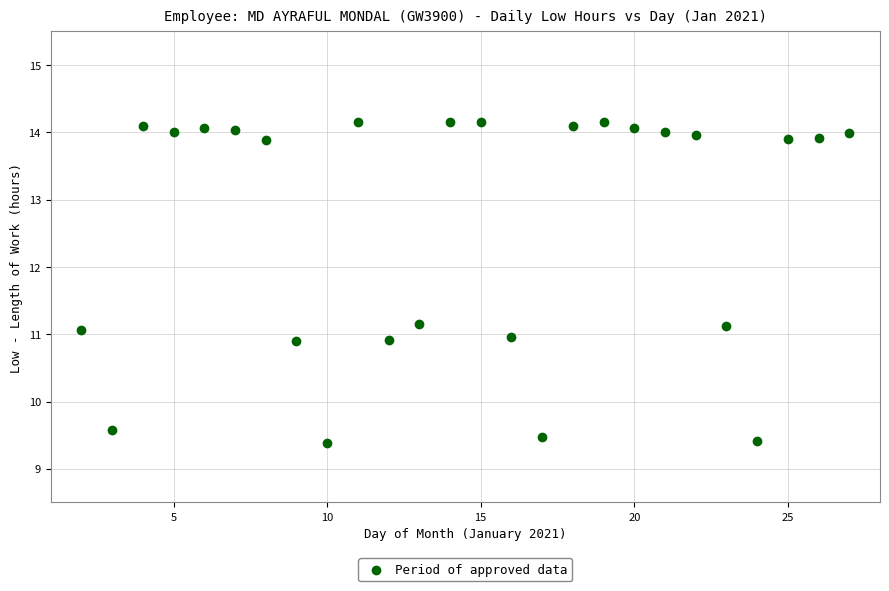

How many points are shown in the scatter plot?

26